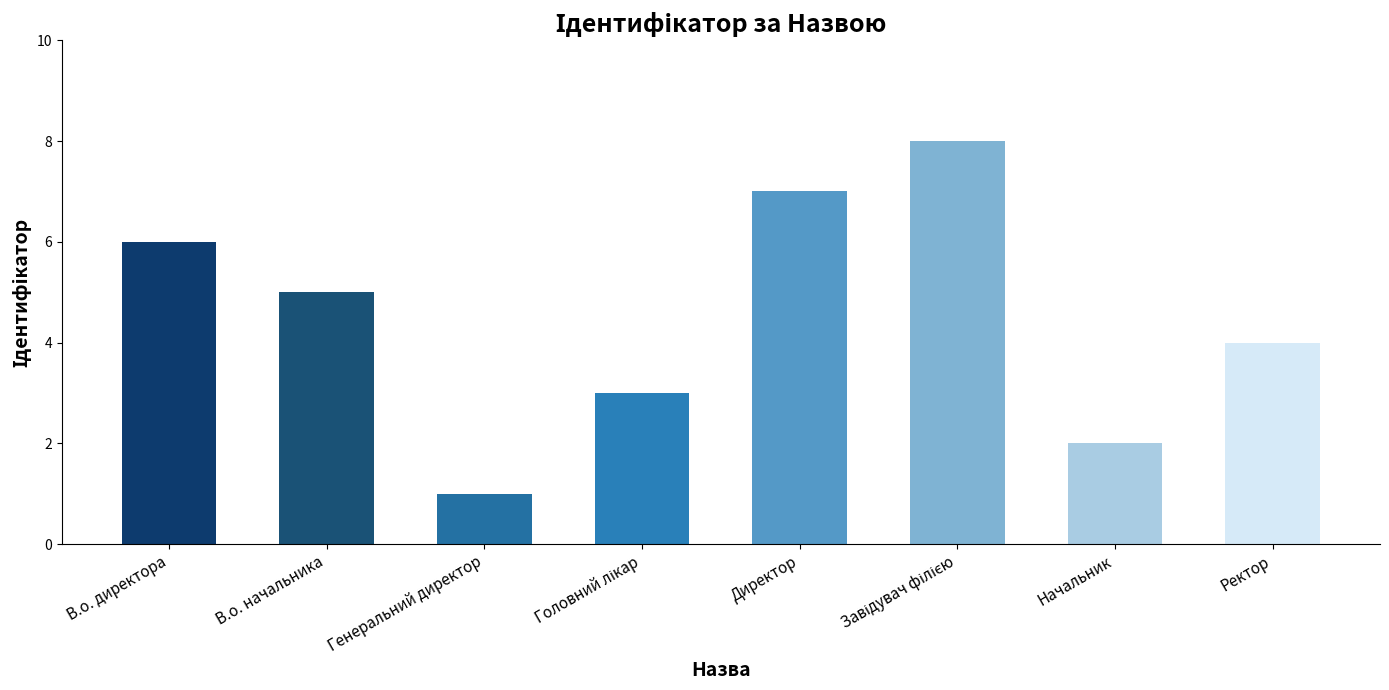

What is the minimum value shown in the chart?

1